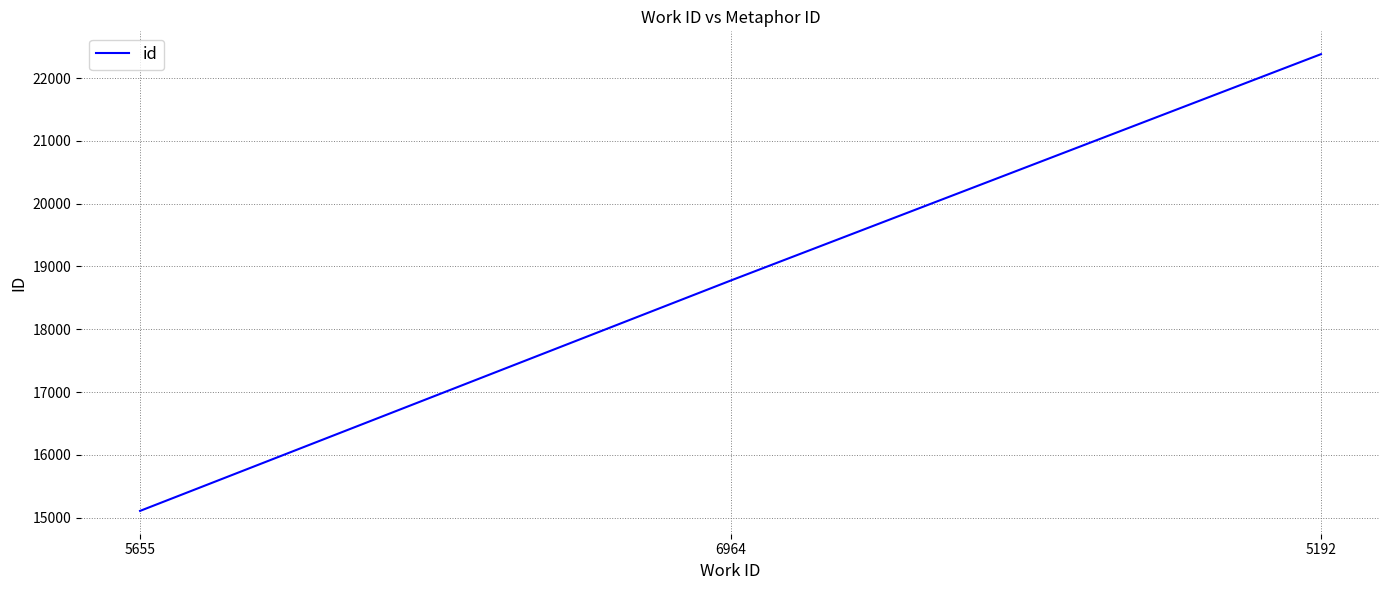

Is it true that the value at 5655 is 15108?

True